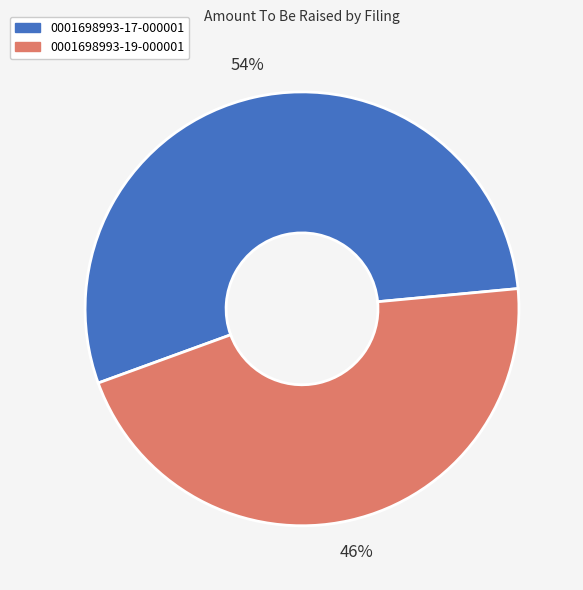

Is there any slice that represents more than half of the pie?

Yes